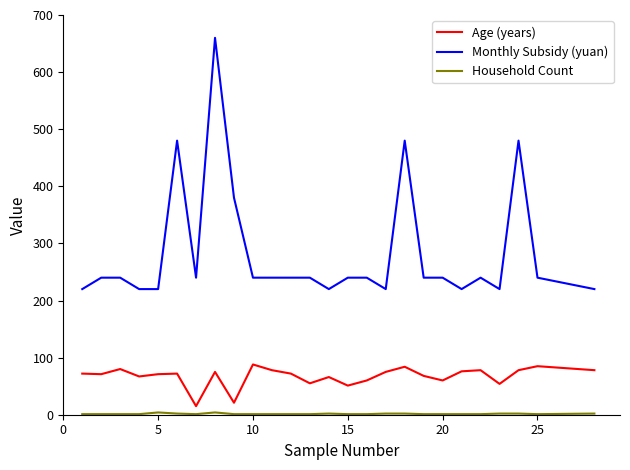

Which series has the largest total across all categories?

Monthly Subsidy (yuan)